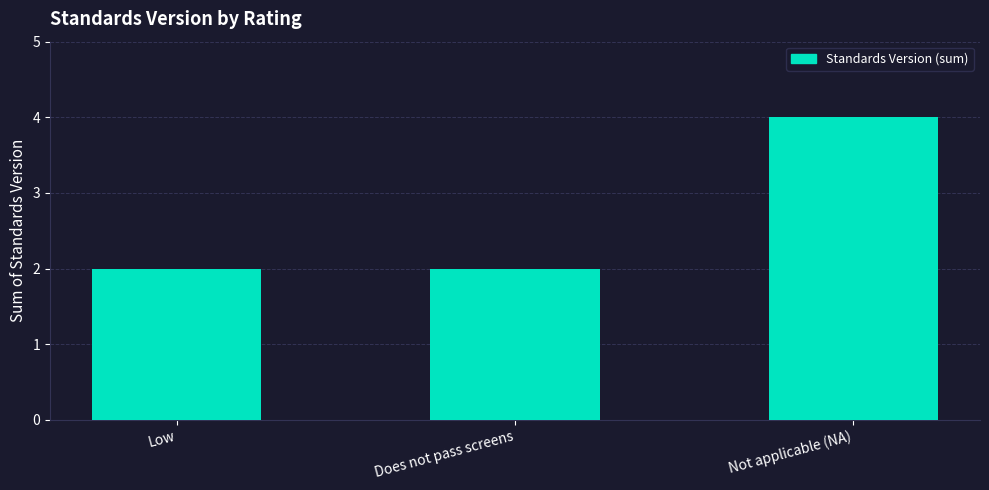

What is the change in value from Does not pass screens to Not applicable (NA)?

+2